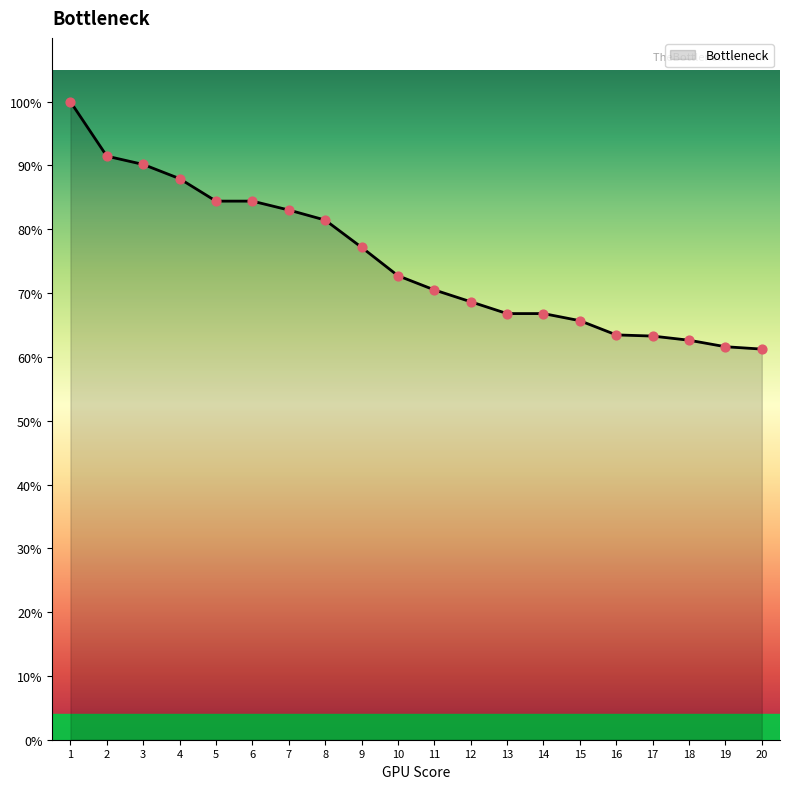

Between 19 and 12, which is larger?

12